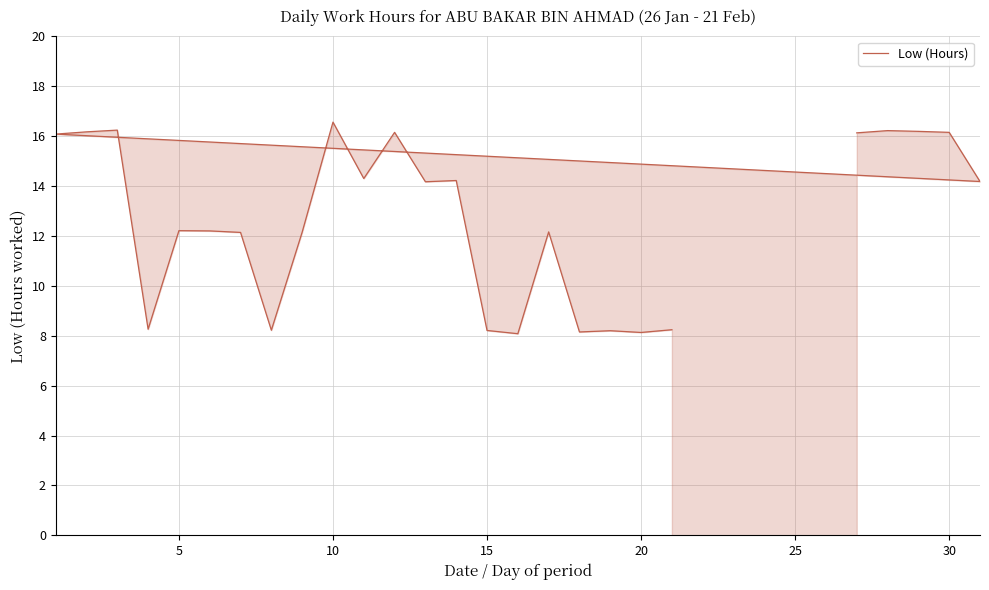

What is the smallest value displayed?

8.1